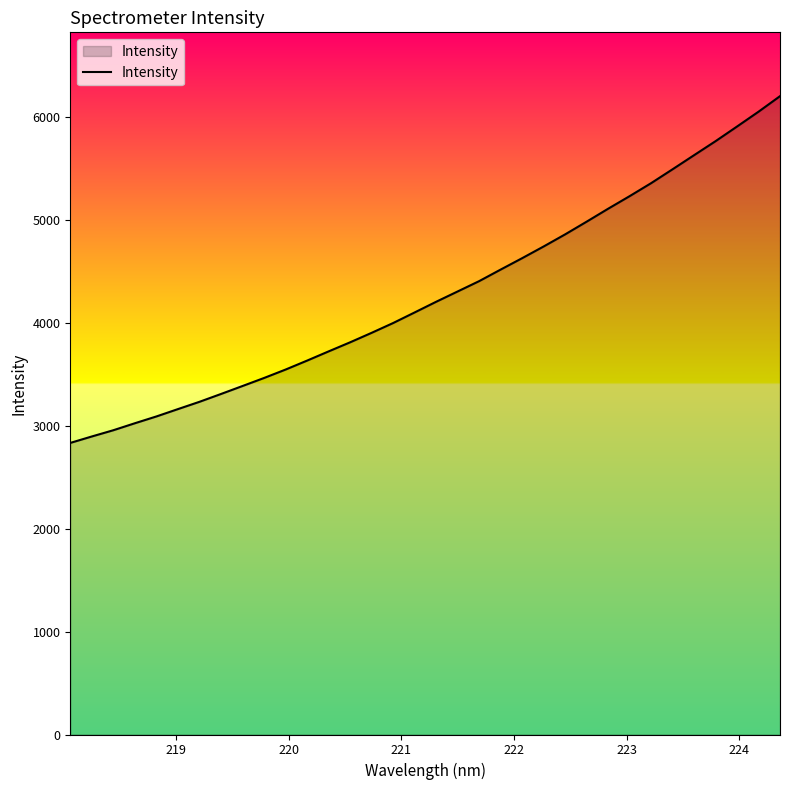

What is the maximum value shown in the chart?

6199.7